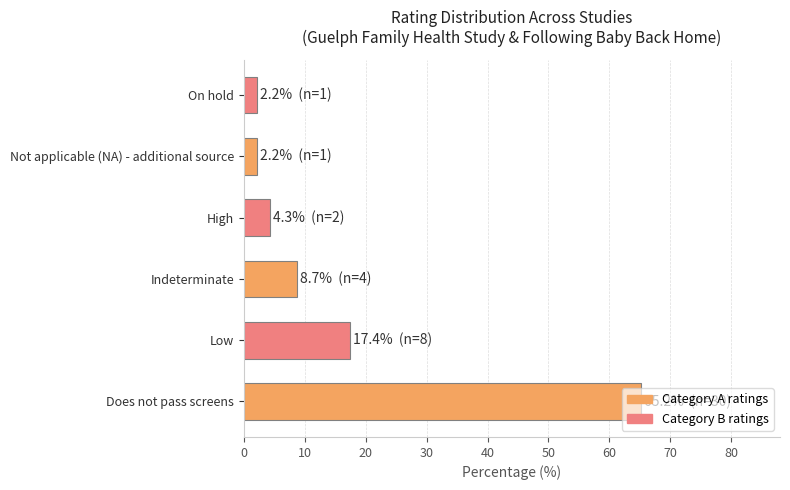

What is the difference between the maximum and minimum values?

63.0